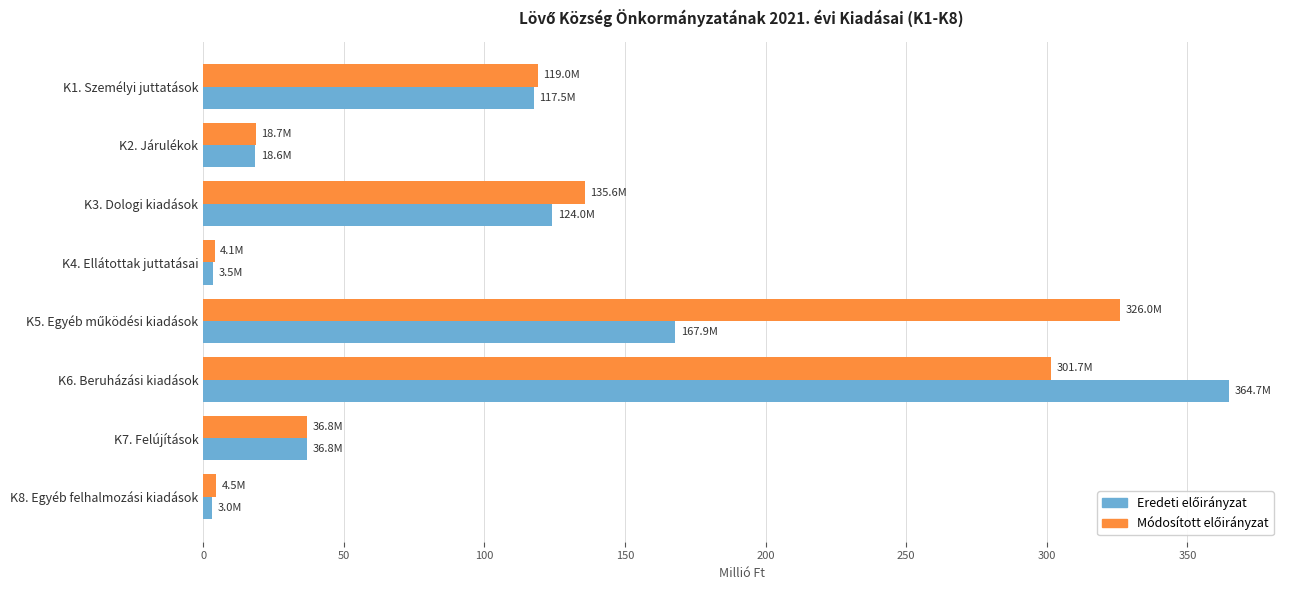

What is the difference between the highest and lowest values at K6. Beruházási kiadások?

63.0